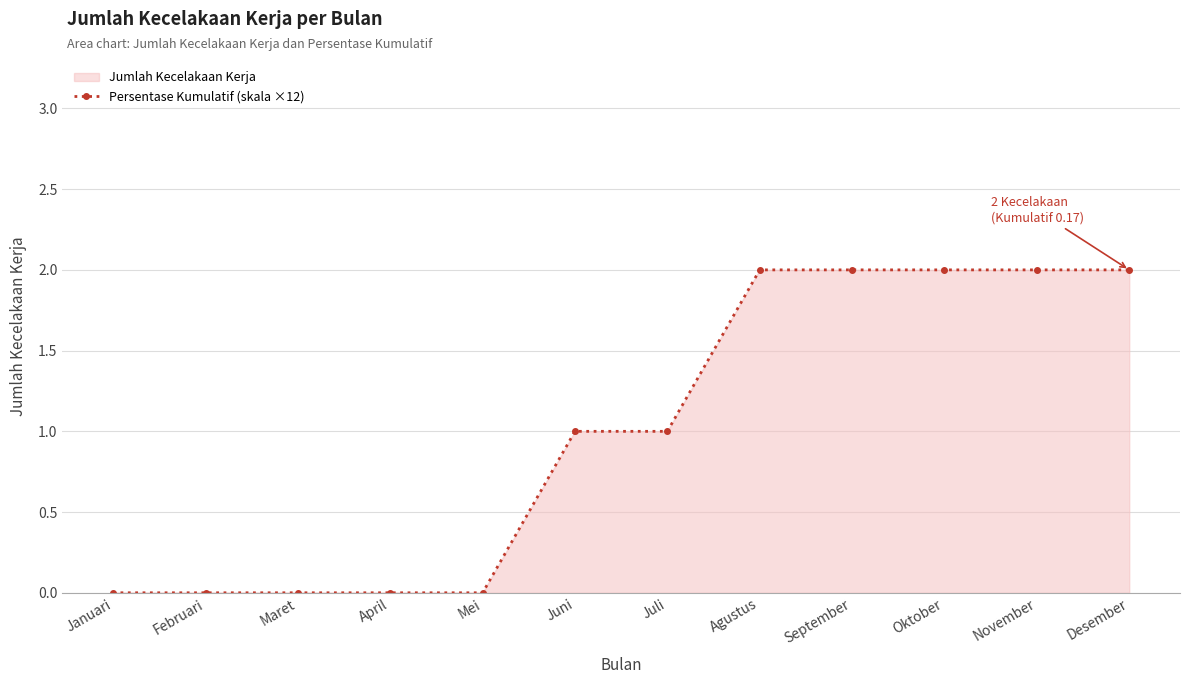

What is the label of the 7th point from the right?

Juni